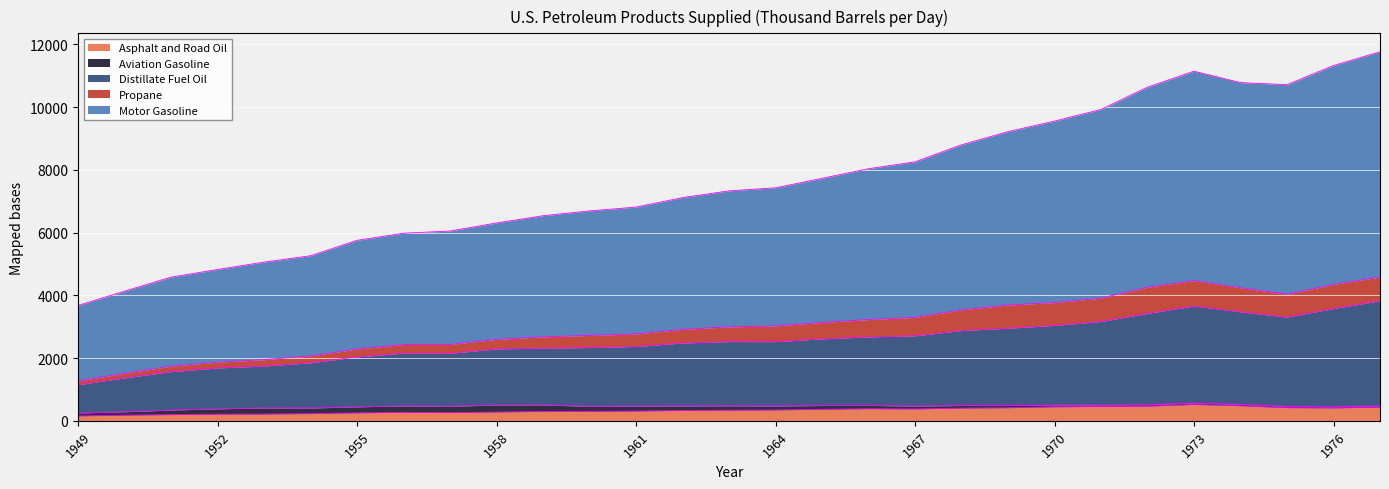

In Asphalt and Road Oil, how many points are higher than both neighbors (excluding endpoints)?

3